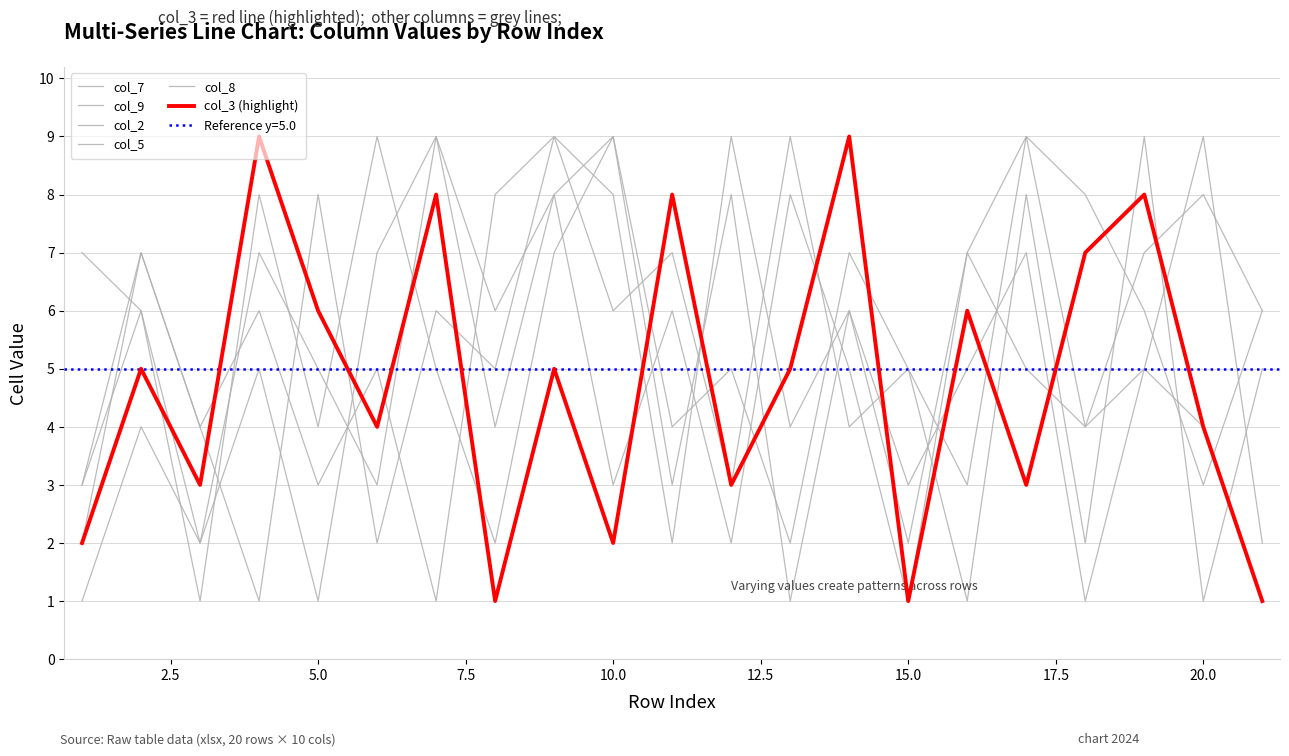

Which category has the highest value in the col_2 series?

20.0